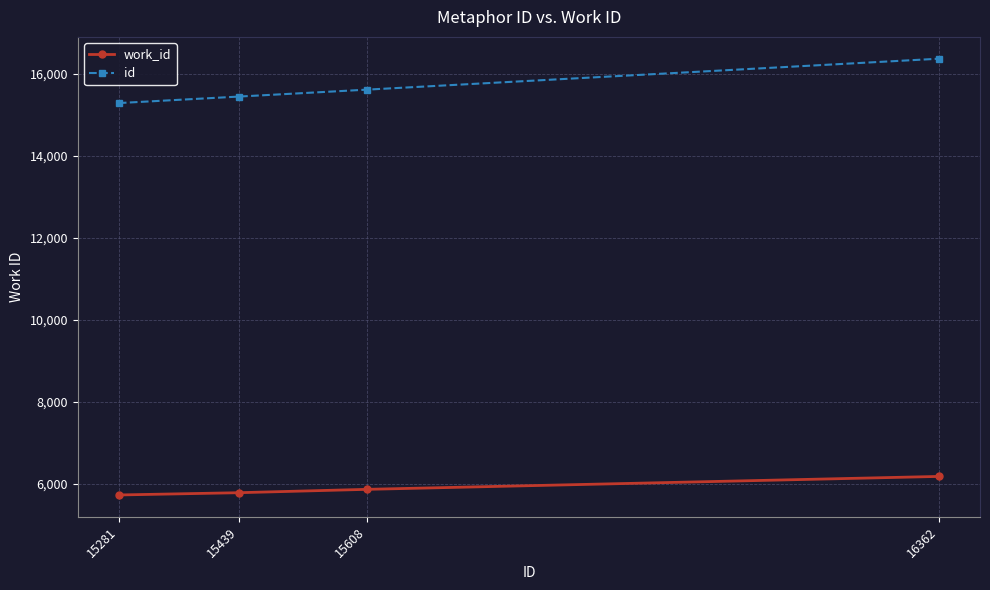

How many lines are shown in the chart?

2